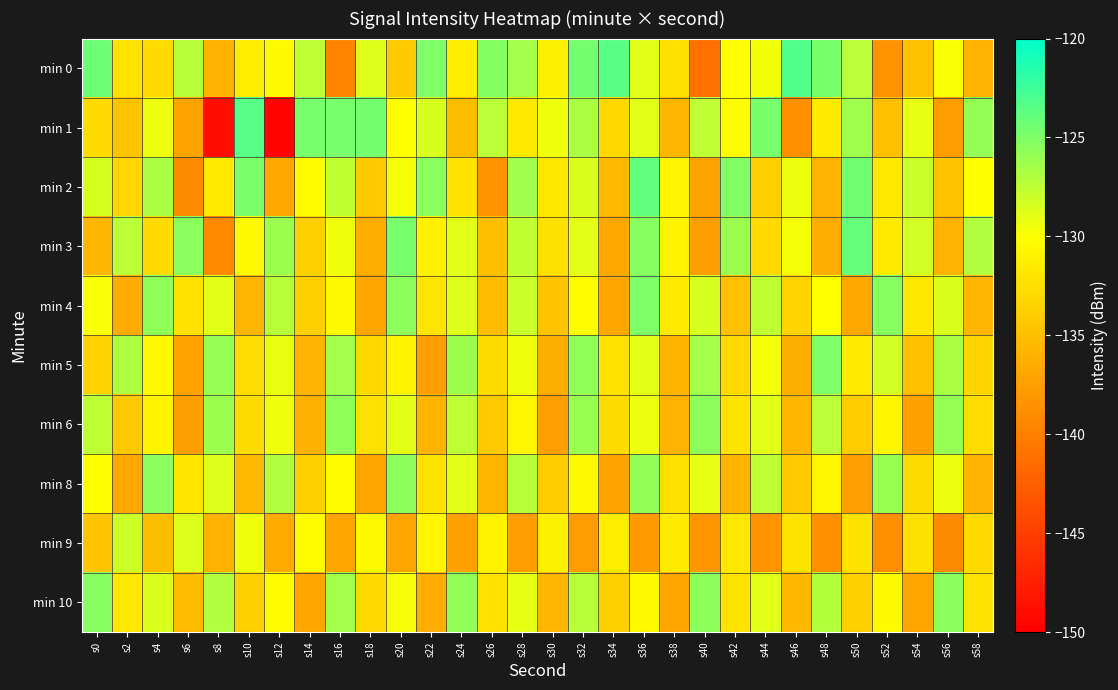

What is the greatest value displayed?

-123.2